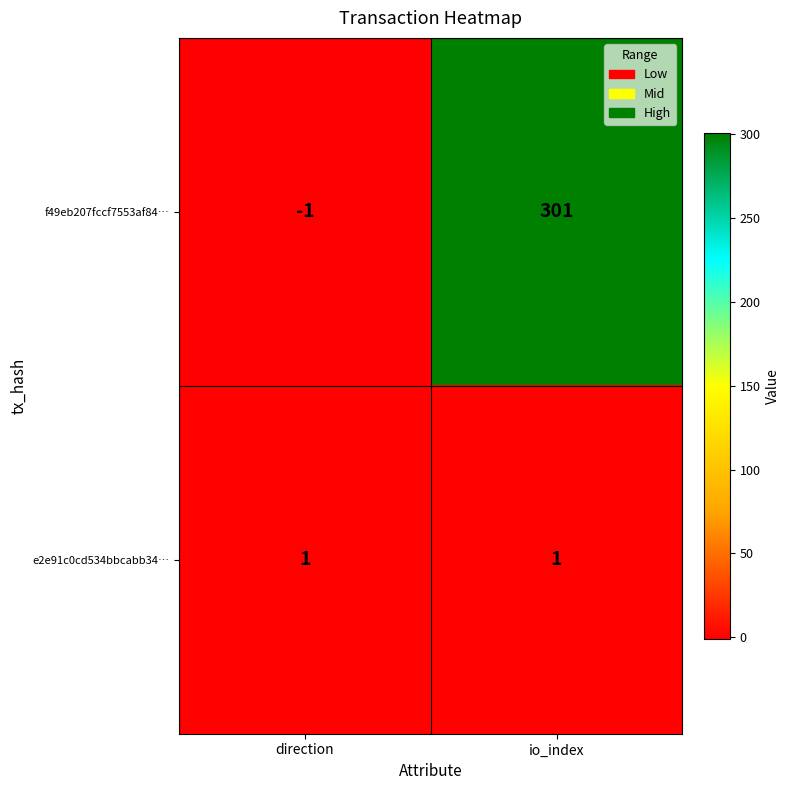

True or false: e2e91c0cd534bbcabb34… has a value of 0 at direction.

False